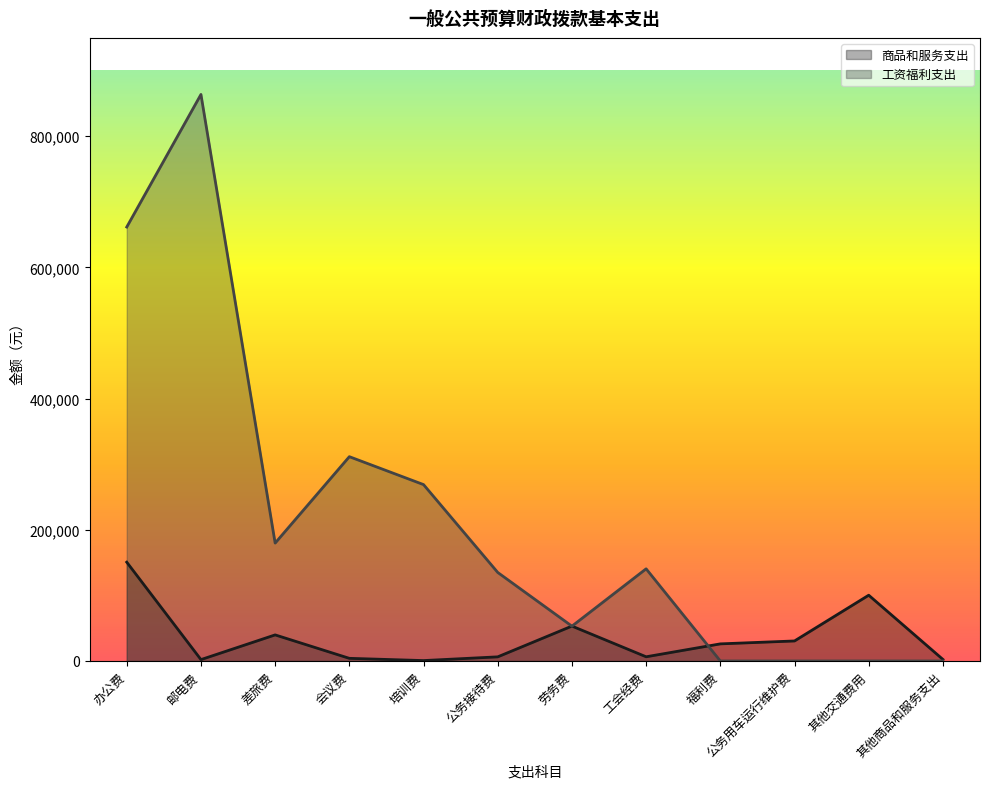

Is the value of 商品和服务支出 at 公务接待费 greater than the value of 工资福利支出 at 其他商品和服务支出?

Yes